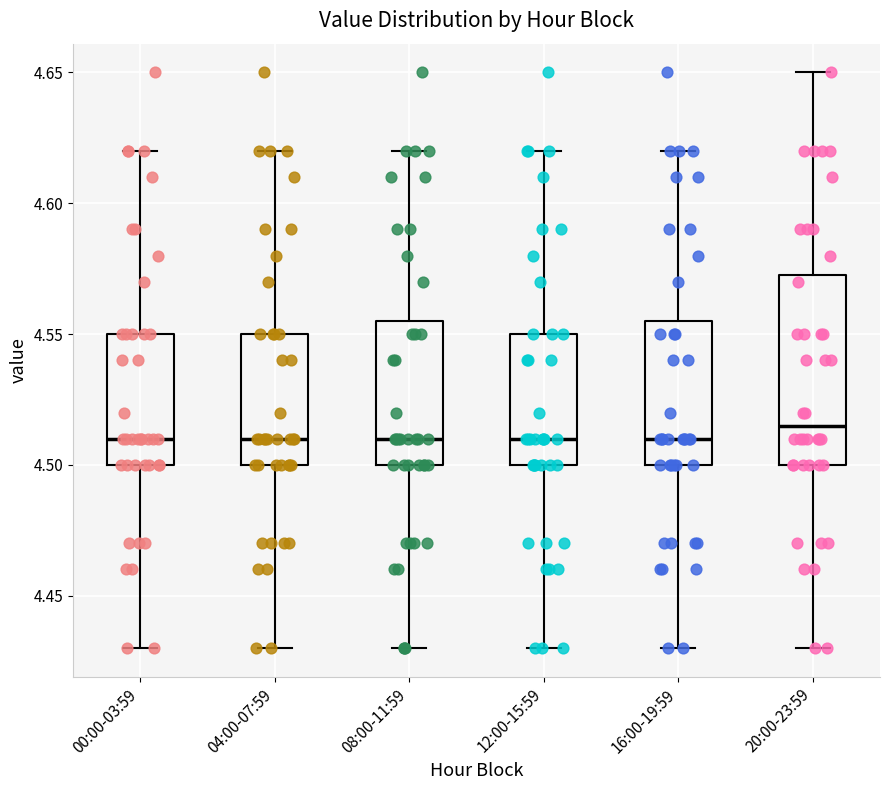

Where is the lower edge of the box for 20:00-23:59 on the y-axis? The values are not printed on the chart, so give them approximately, as read against the axis.

4.500